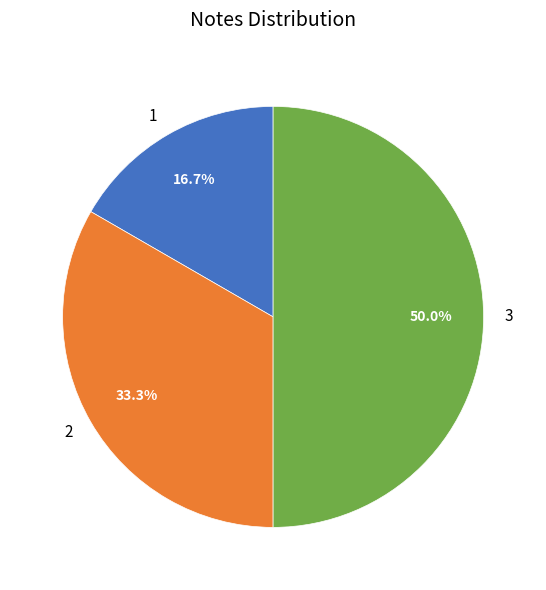

Count the number of slices in the pie.

3